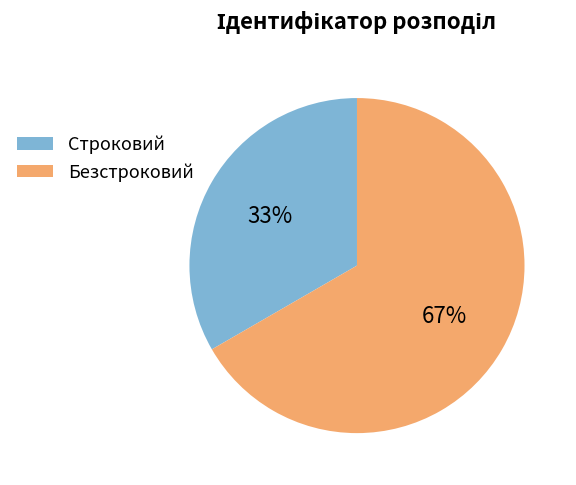

What is the smallest slice in the pie chart?

Строковий